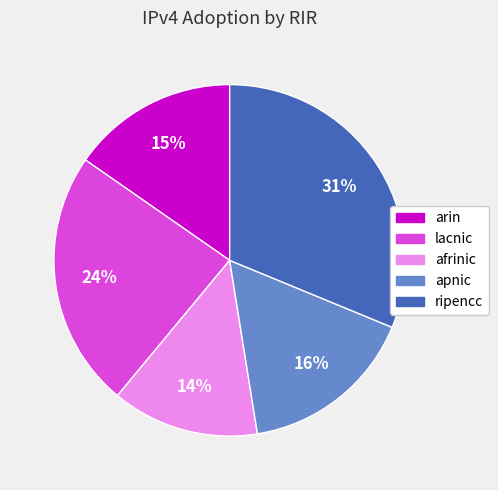

How many segments does this pie chart have?

5